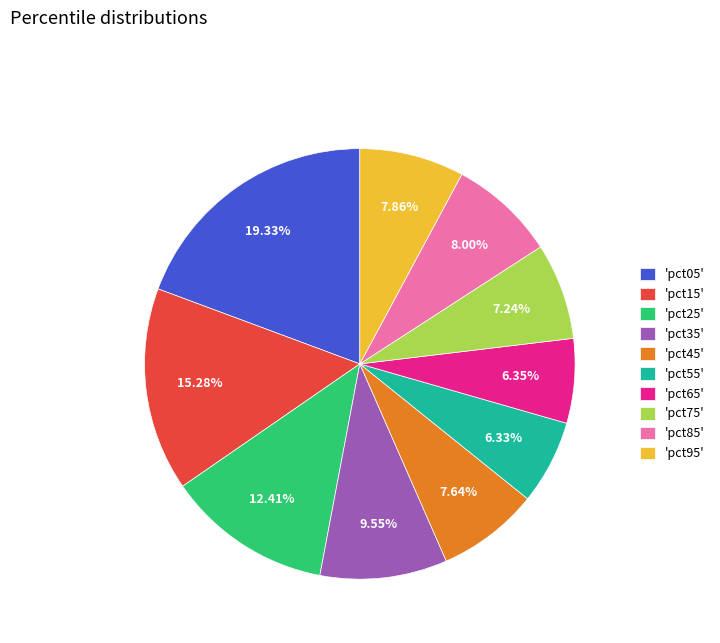

Which has a higher value, 'pct75' or 'pct85'?

'pct85'